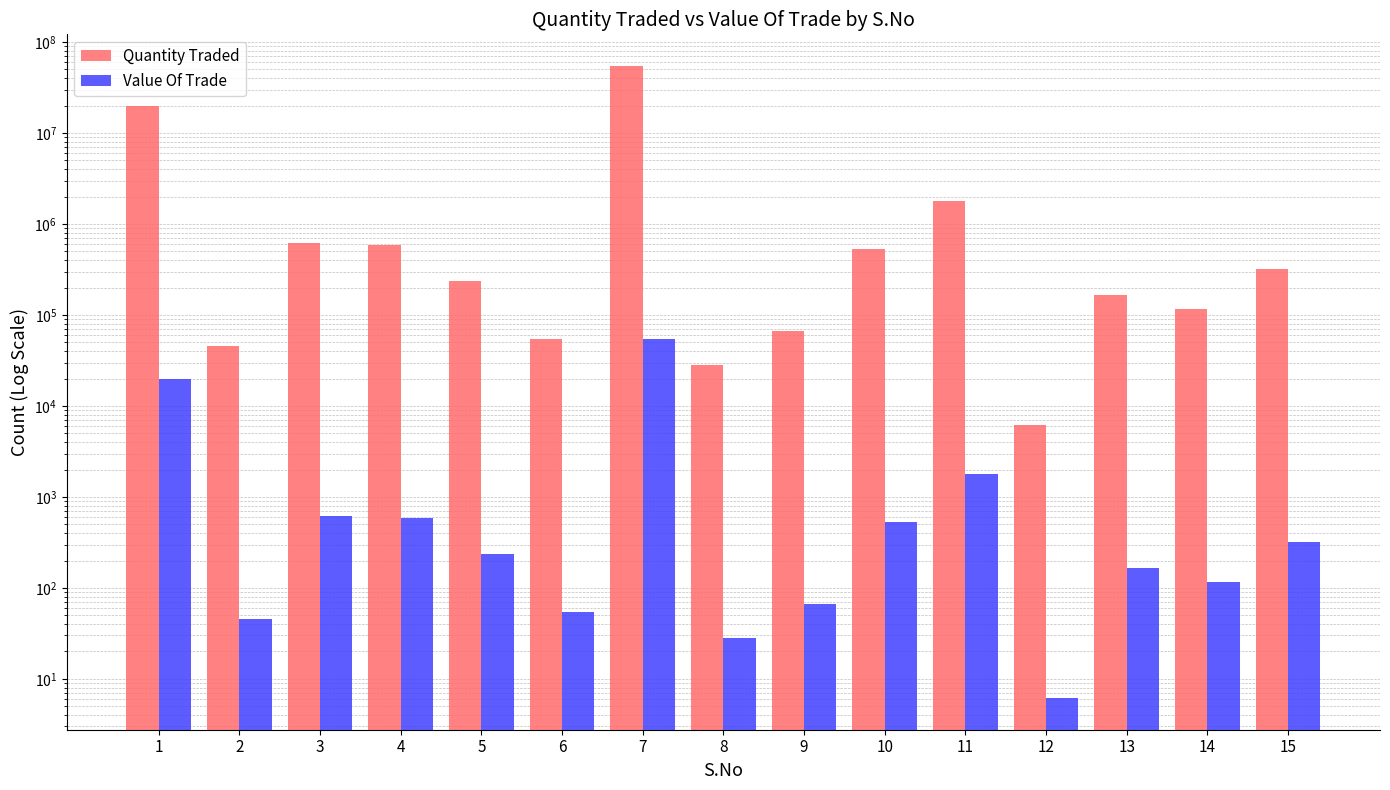

What is the spread (max minus min) of values at 2?

46009.8